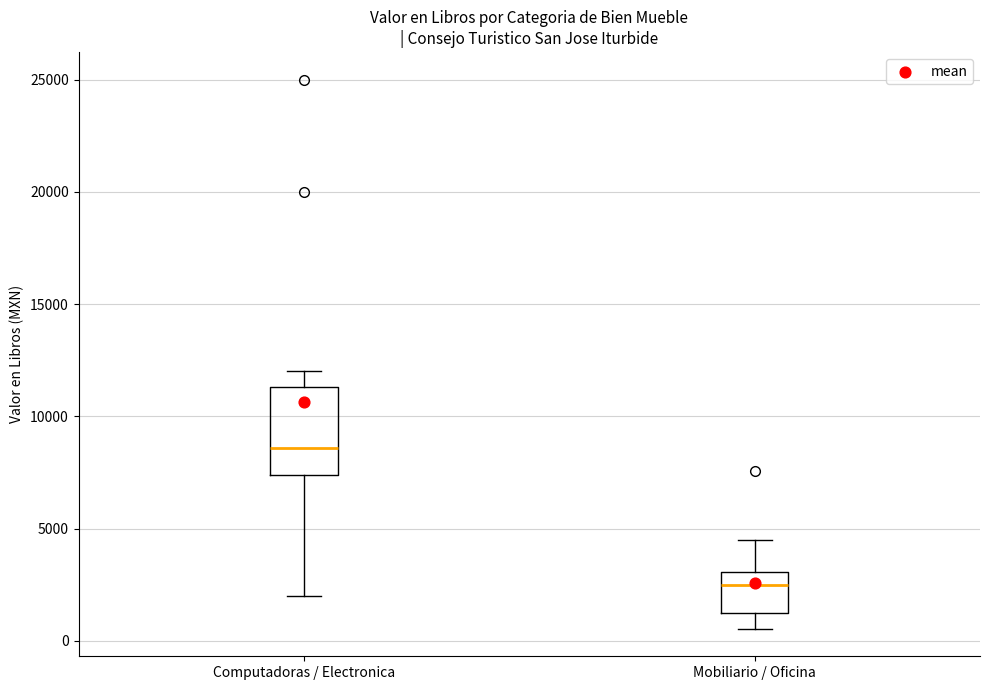

Reading left to right, read every box against the y-axis: the position of its median line, the range the box covers, and the ends of its whiskers. The values are not printed on the chart, so give them approximately, as read against the axis.

Computadoras / Electronica: median 8500, box 7500 to 11500, whiskers 2000 to 12000
Mobiliario / Oficina: median 2500, box 1000 to 3000, whiskers 500 to 4500